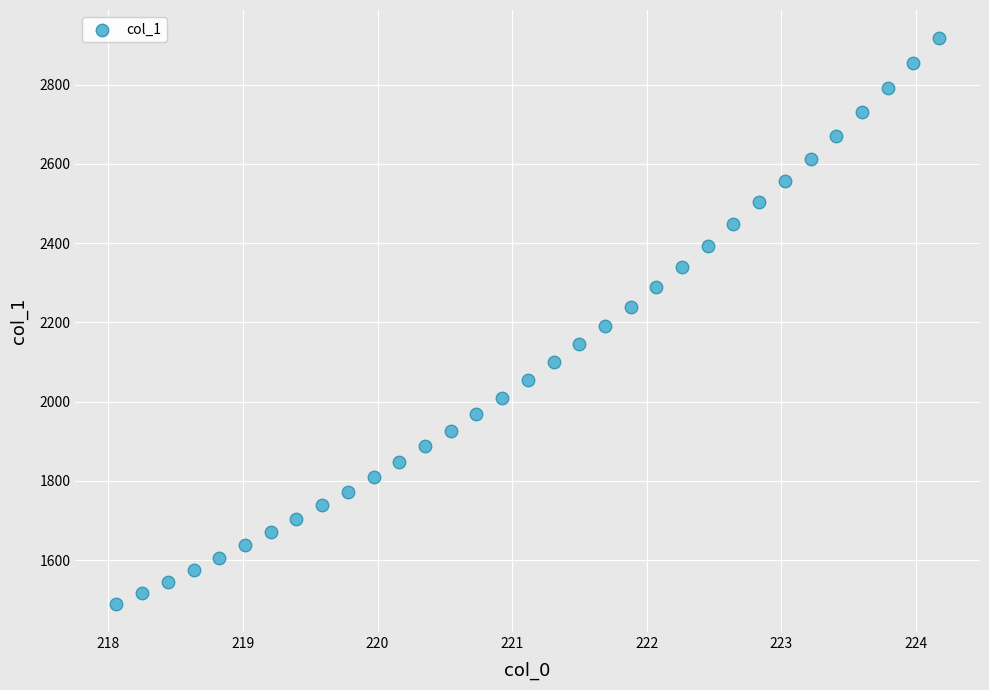

What is the range of Y values (max minus min)?

1425.9